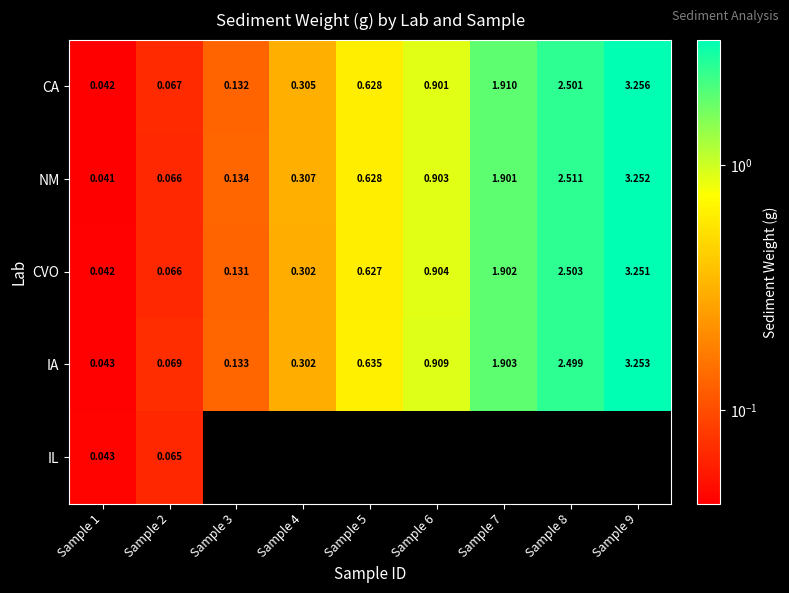

What is the difference between the IA values at Sample 6 and Sample 7?

1.0